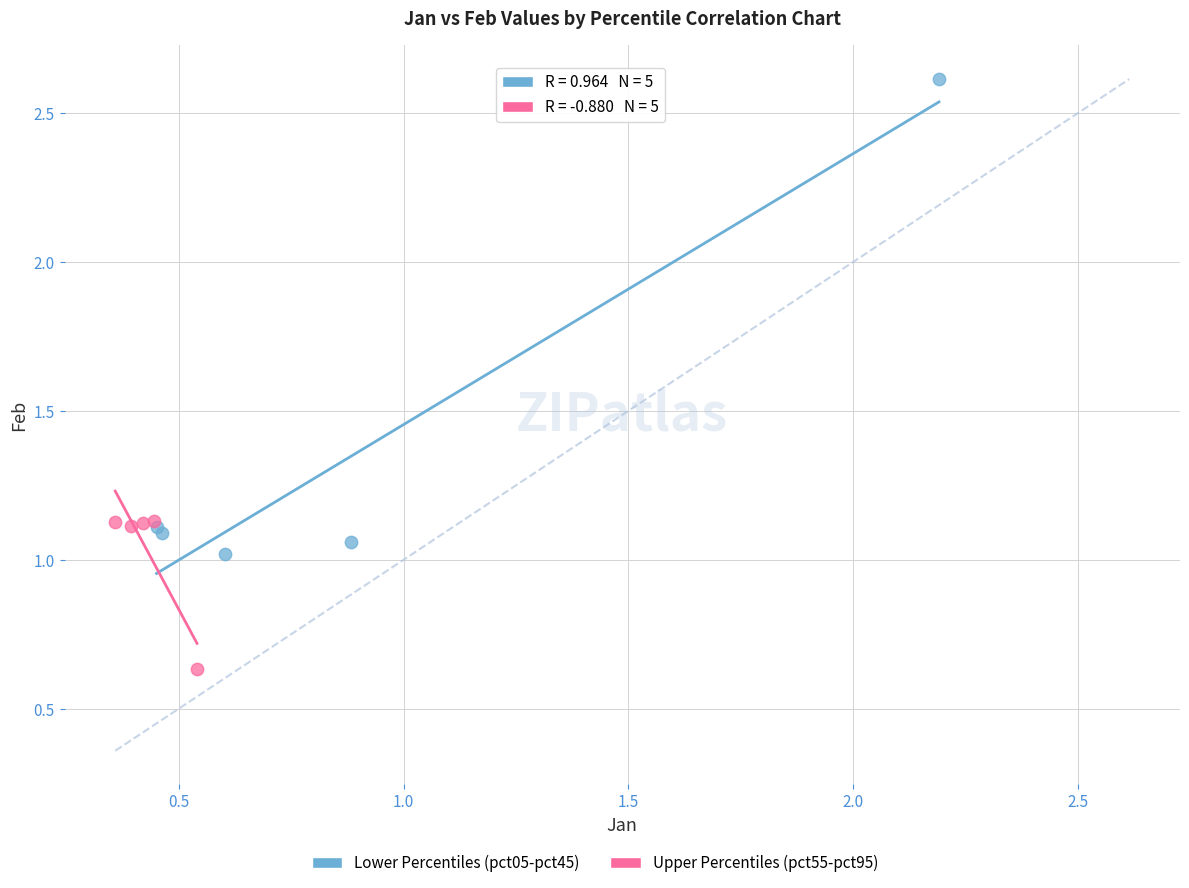

Which series has the widest spread of Y values?

Lower Percentiles (pct05-pct45)